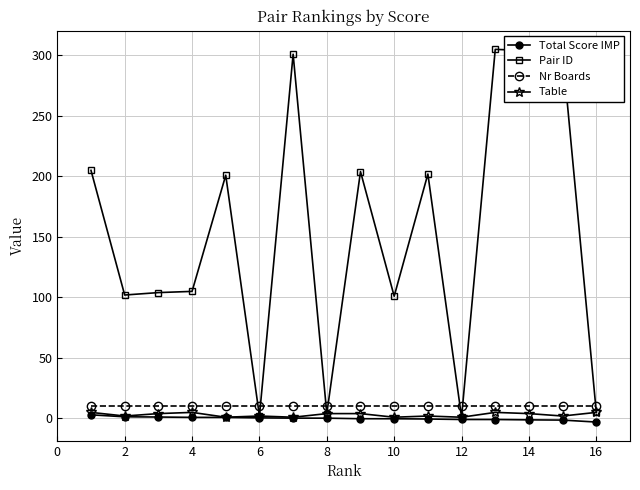

True or false: Nr Boards and Total Score IMP cross at least once.

False